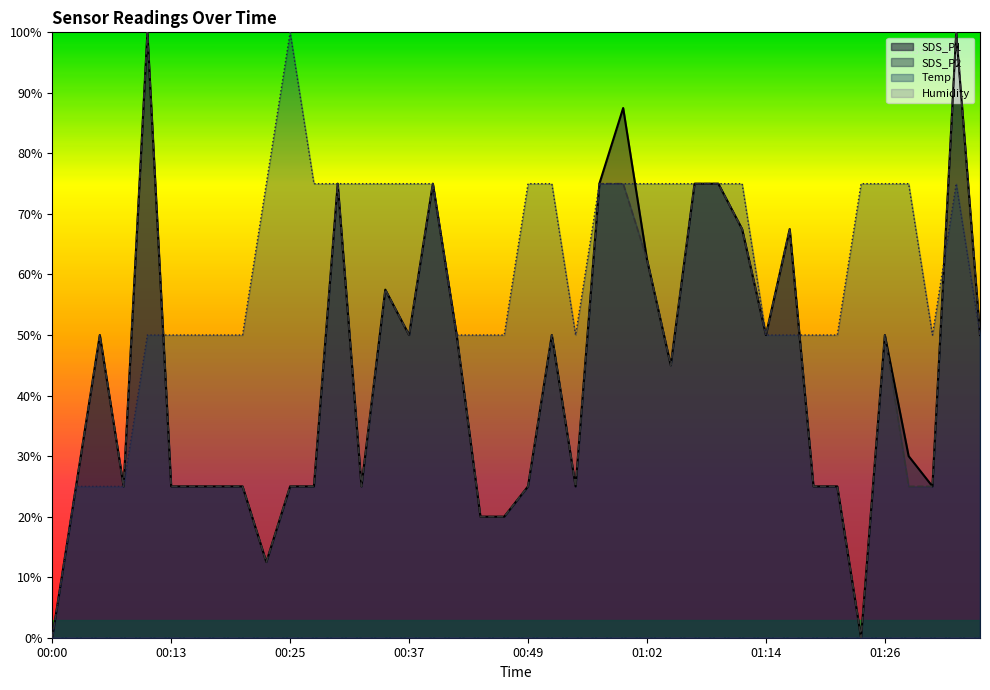

Is it true that Temp equals 0.8 at 00:52?

True